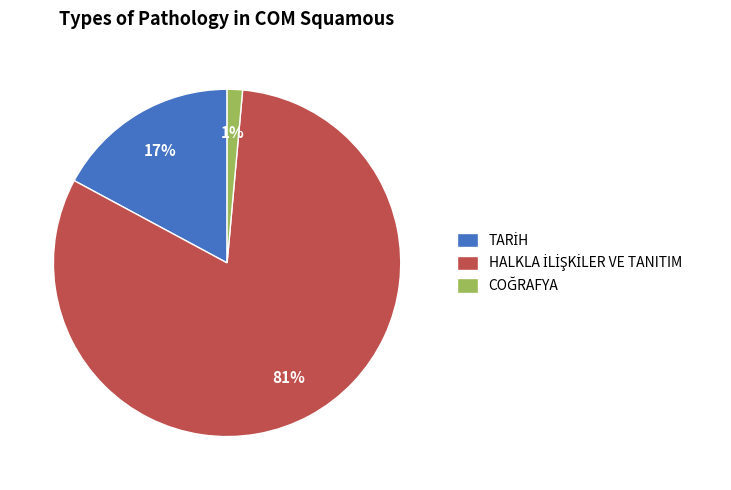

To the nearest percent, what is the average slice percentage?

33%